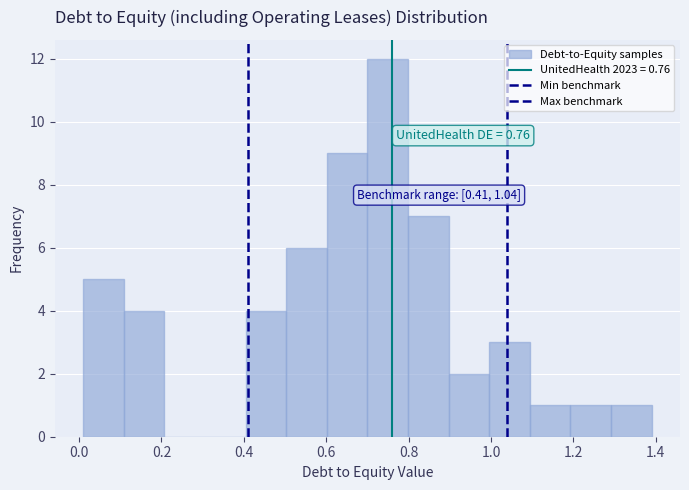

Which range on the x-axis has the tallest bar?

0.70 to 0.80